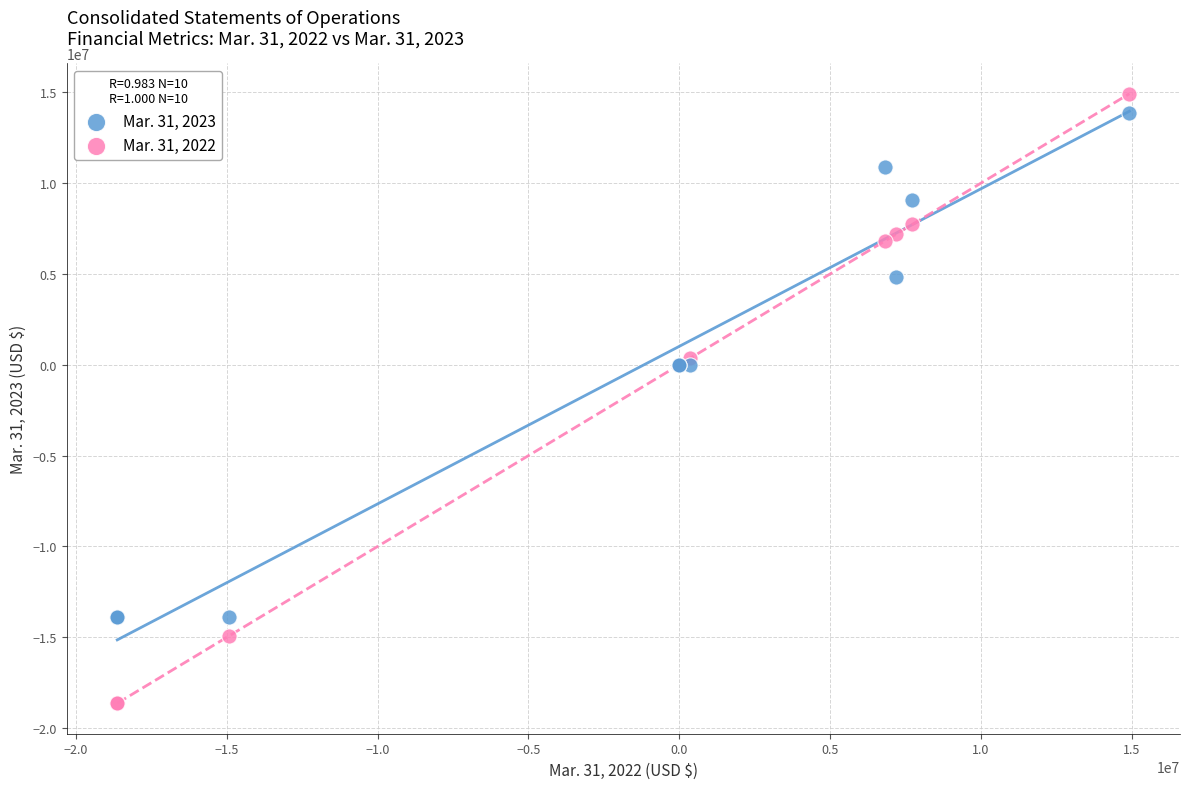

What is the X range (max minus min) for the scatter plot?

33559163.0